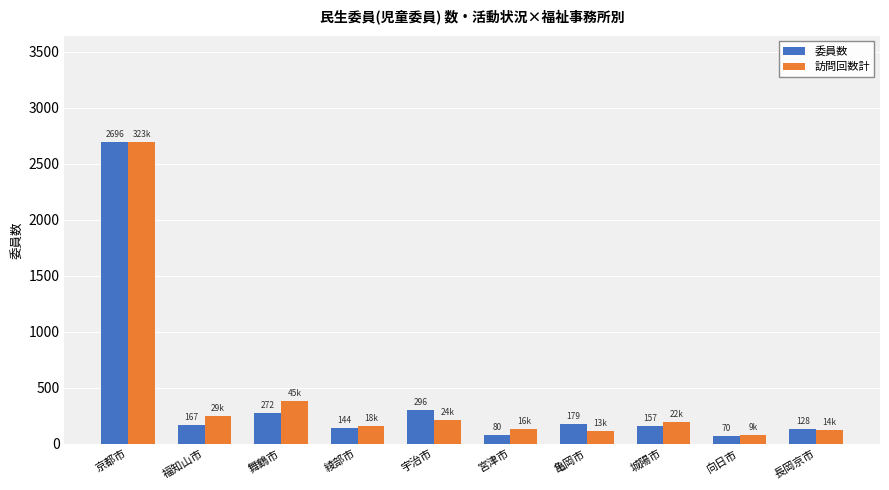

Which category has the lowest value in the 訪問回数計 series?

向日市